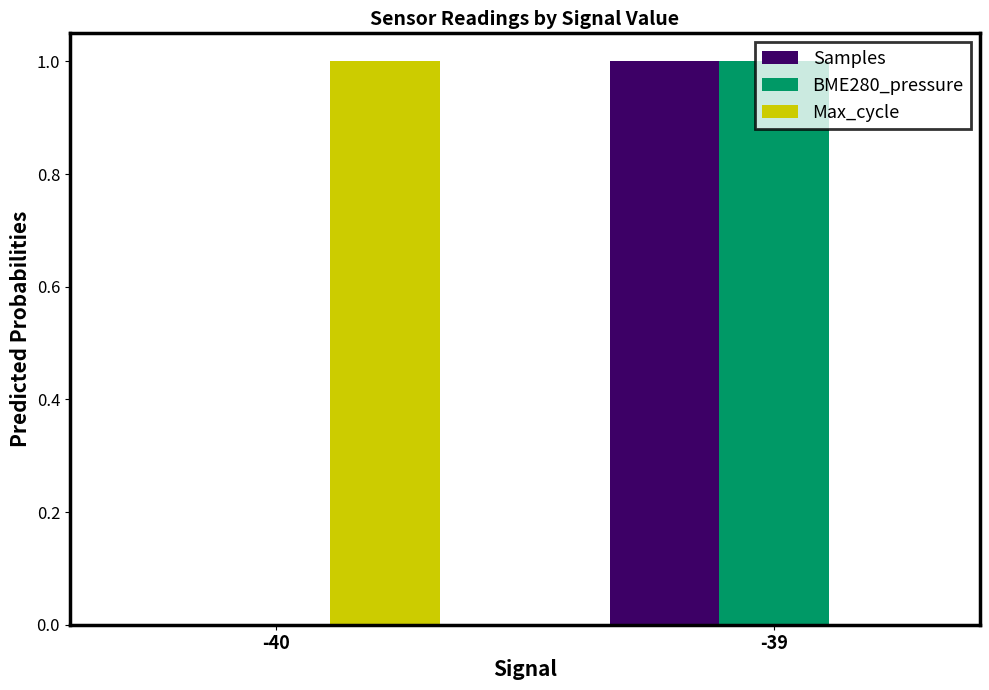

Reading right to left, list all the values displayed in this chart.

Samples: 1	0
BME280_pressure: 1	0
Max_cycle: 0	1